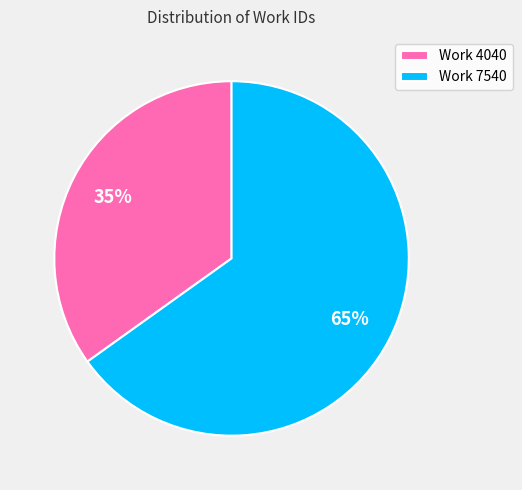

Count the number of slices in the pie.

2